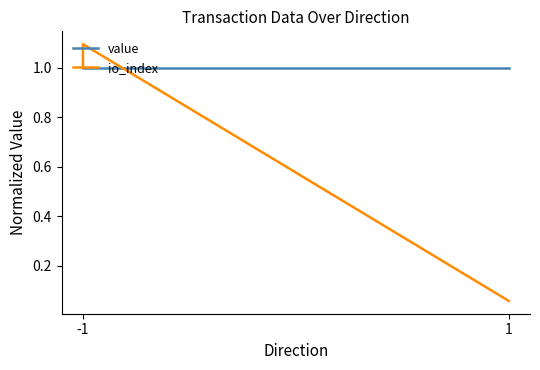

At how many categories does at least one series exceed 0?

4